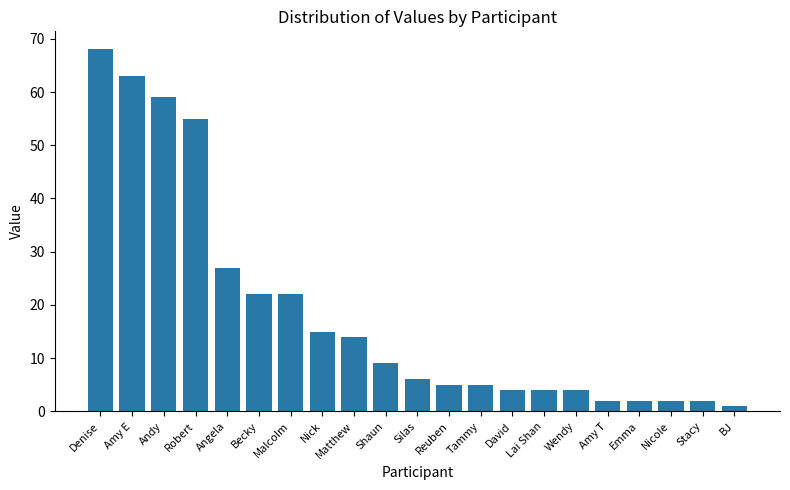

Is it true that the value at Angela is 13?

False